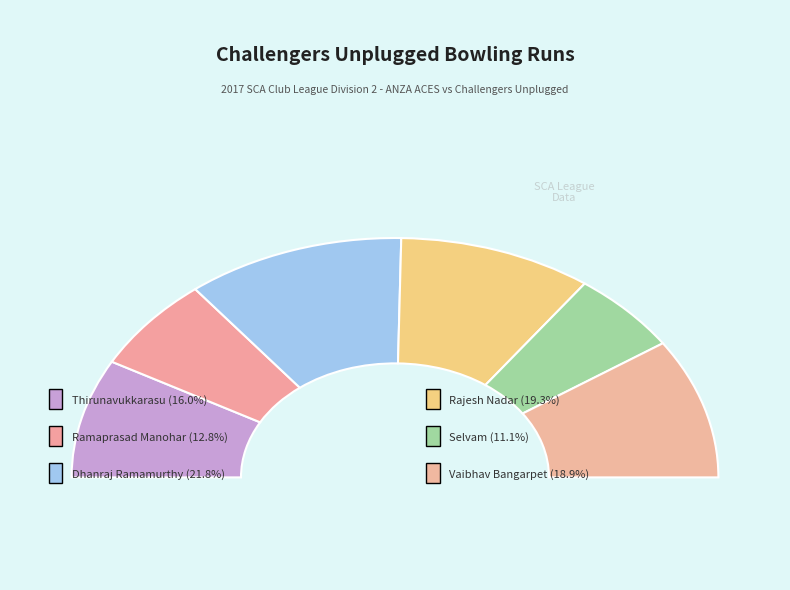

Does Thirunavukkarasu (39) account for over 50% of the chart?

No